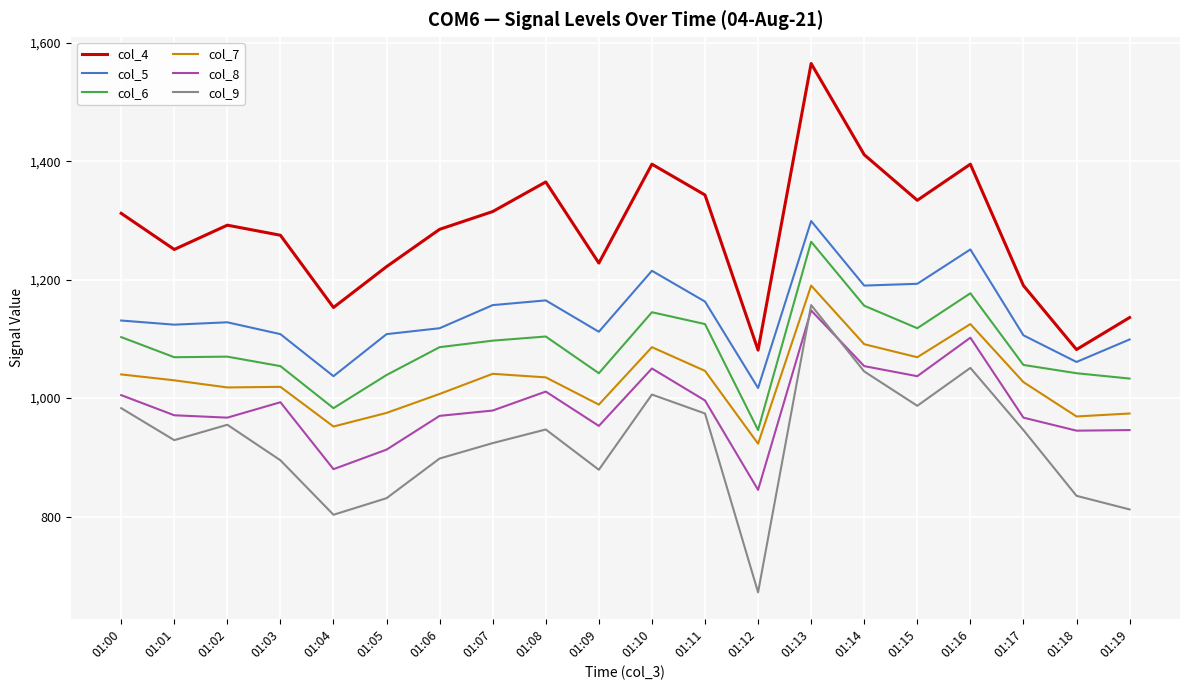

What are all the series names shown in the legend?

col_4, col_5, col_6, col_7, col_8, col_9